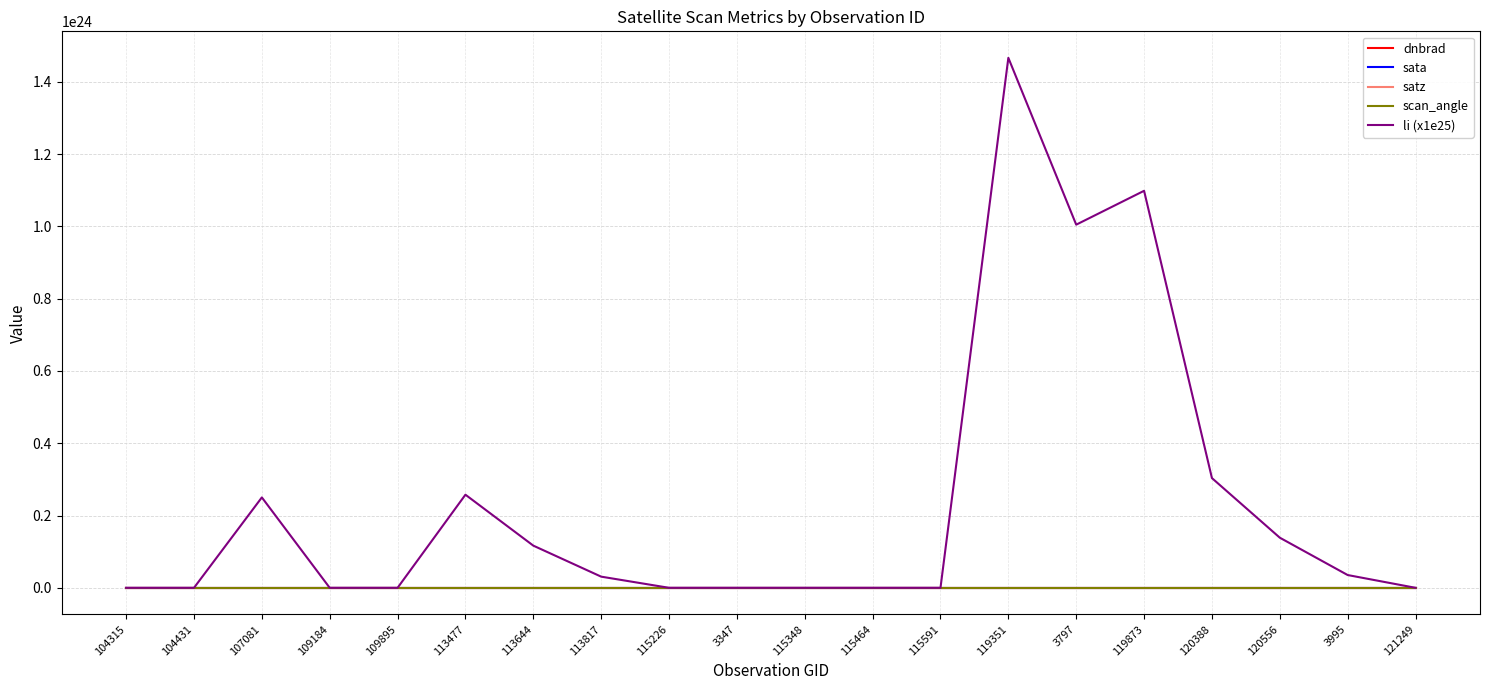

Which series has the largest total across all categories?

li (x1e25)